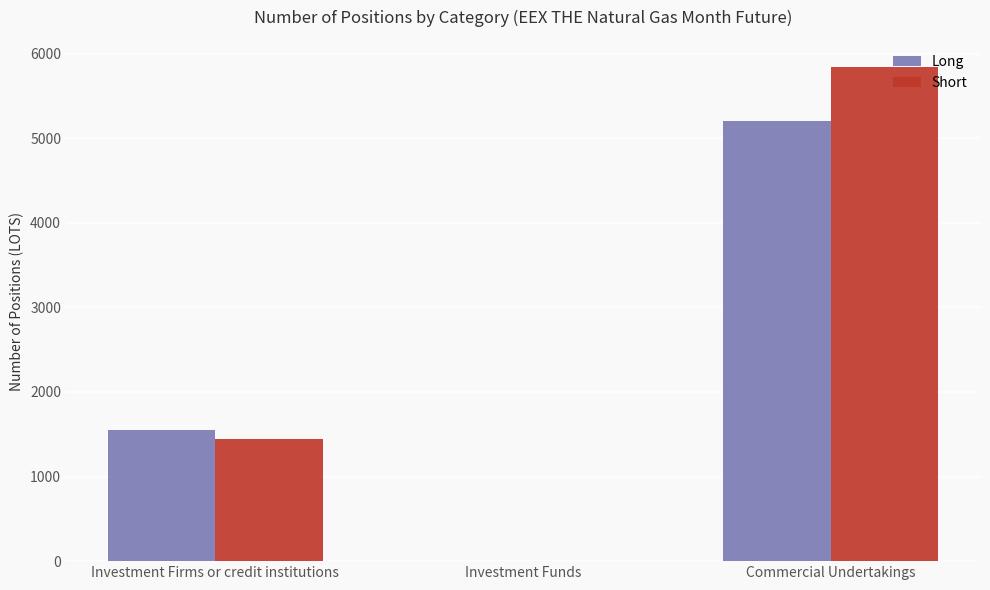

What is the maximum value for Short?

5837.2